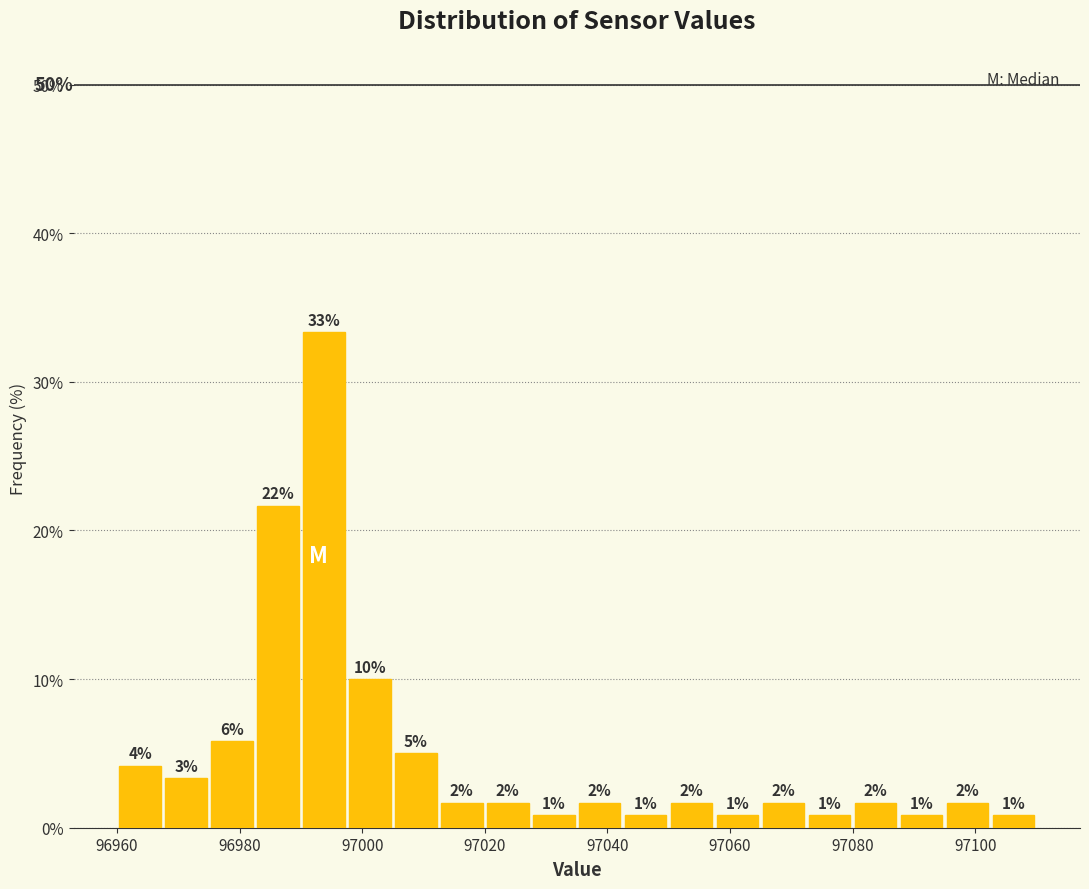

Around what value on the x-axis is the tallest bar? Give the approximate position of its centre, as read against the axis.

96994